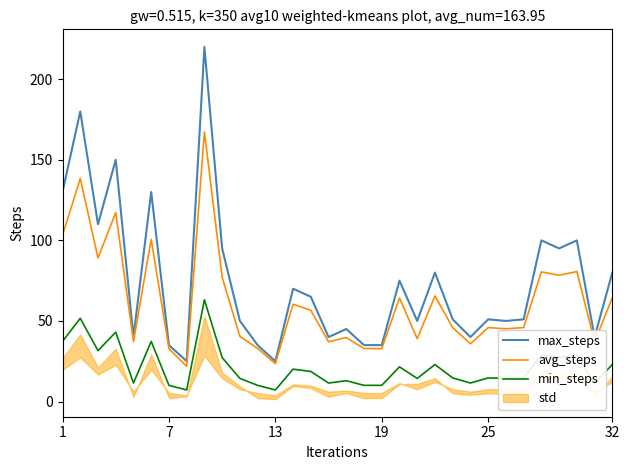

The min_steps series shows 12.9 at 16. True or false?

True